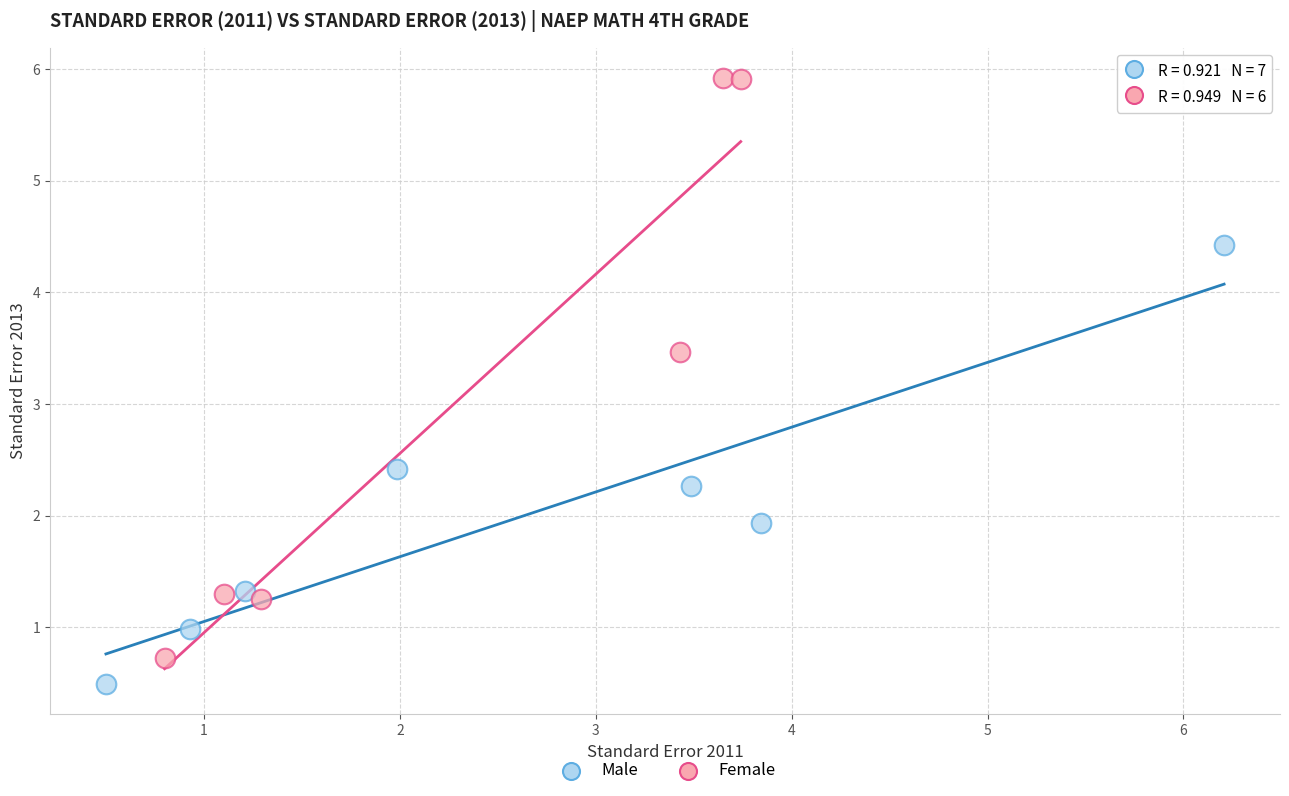

Which series contains the highest Y value?

Female